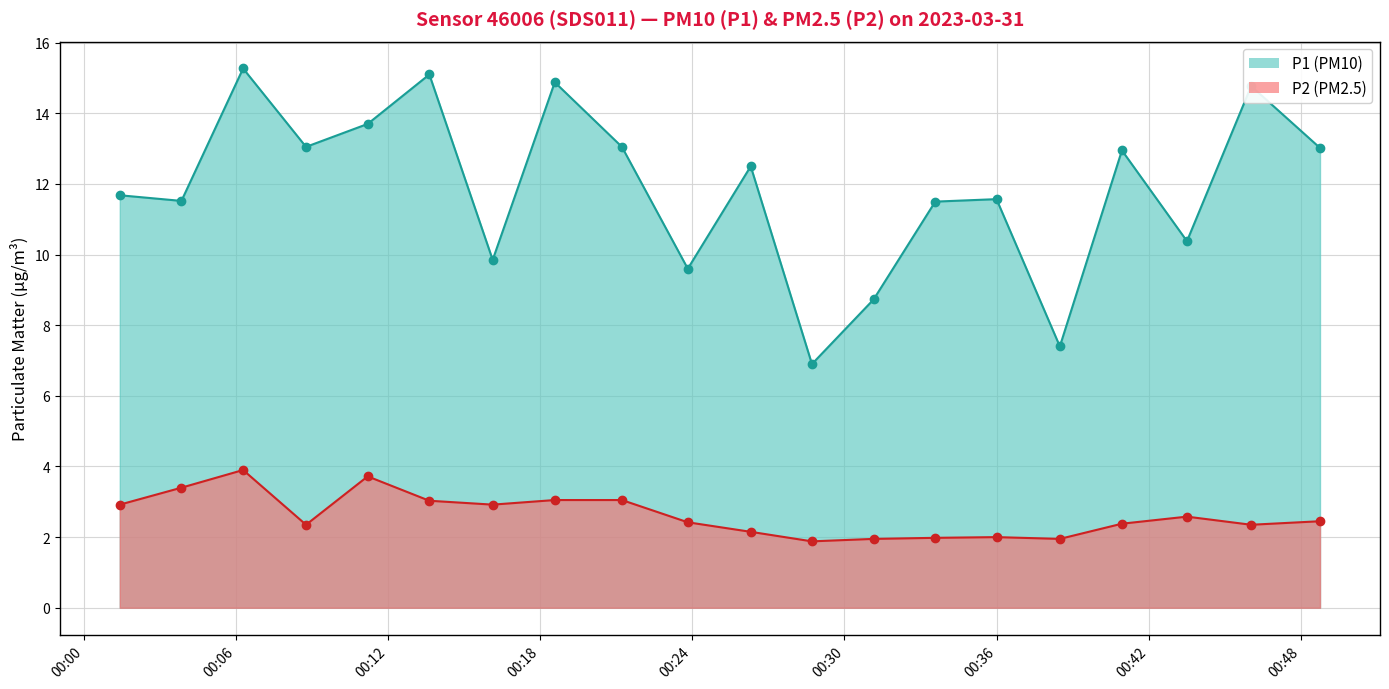

What is the minimum value shown in the chart?

1.9